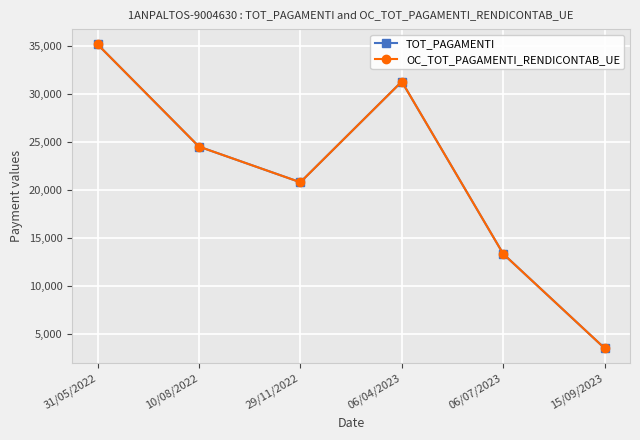

Does the chart have visible grid lines?

Yes